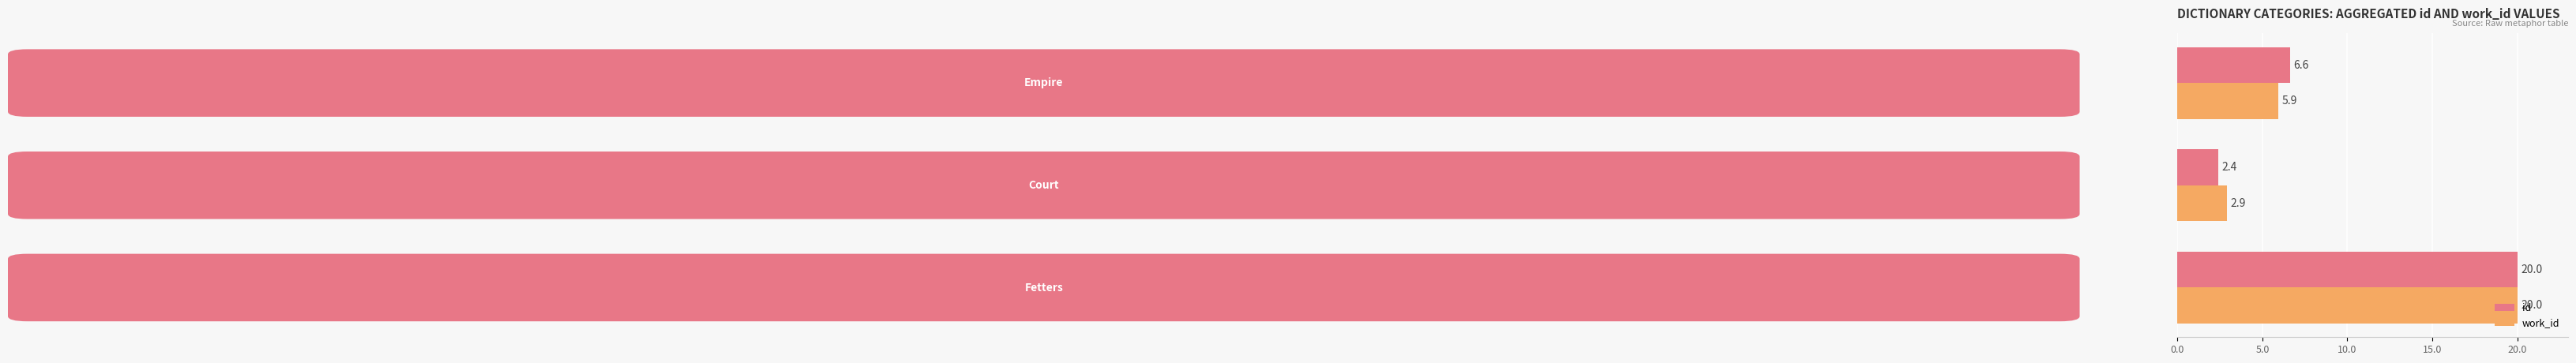

Which series has the largest total across all categories?

id